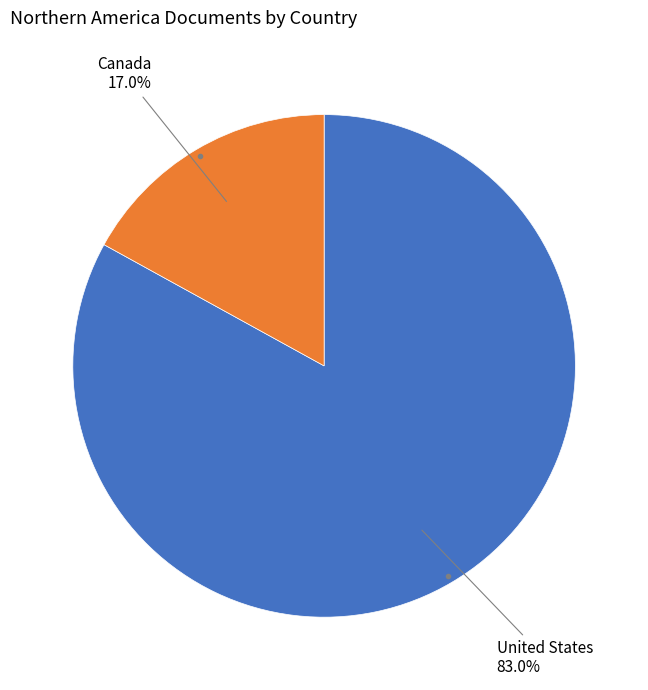

Between United States and Canada, which is larger?

United States